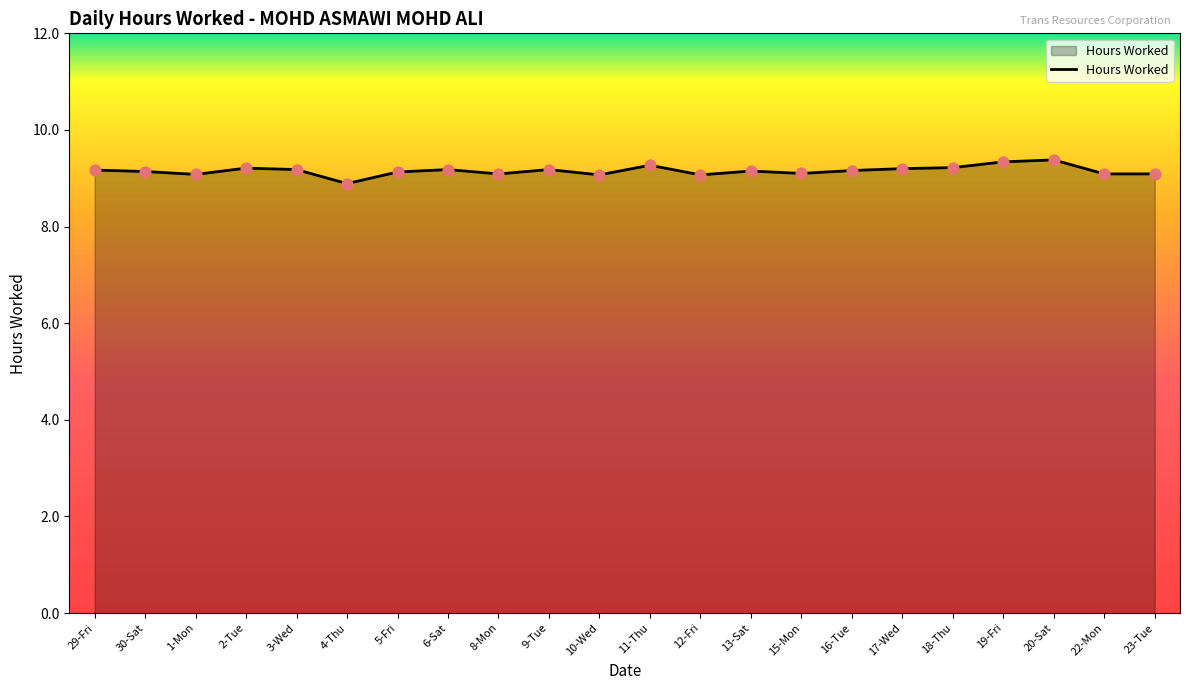

Which has a higher value, 2-Tue or 4-Thu?

2-Tue